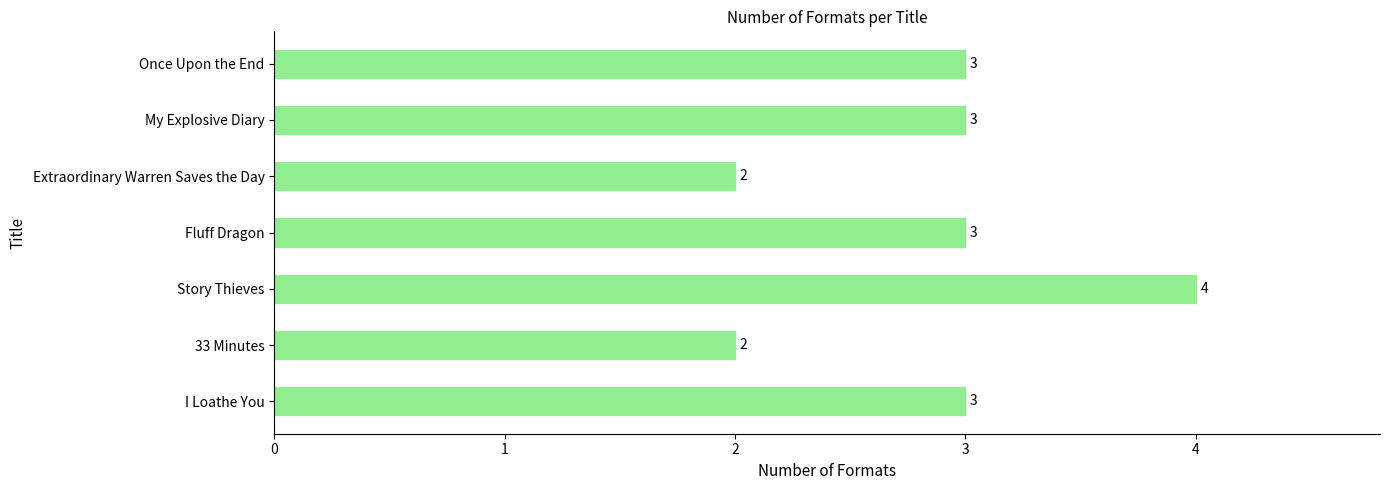

How many values are below 3?

2